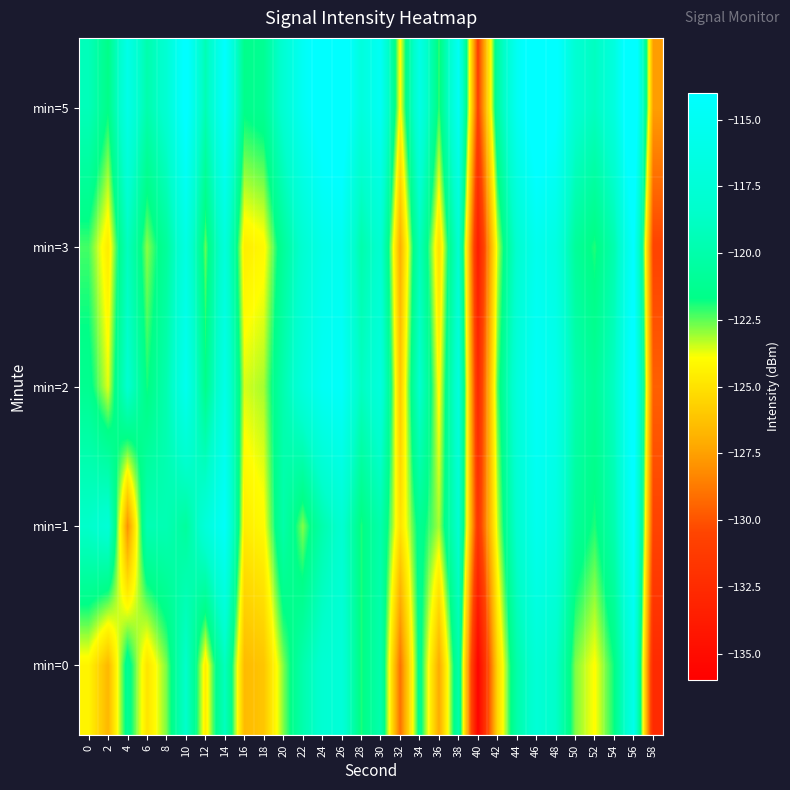

At which category is the sum across all series the highest?

56